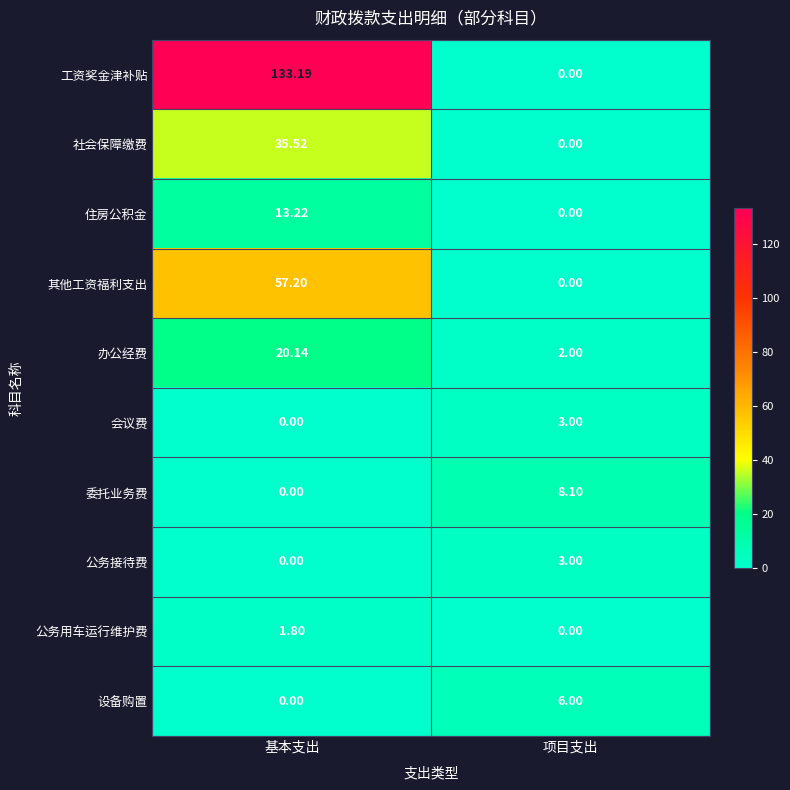

At which label is 办公经费 closest to 11?

项目支出